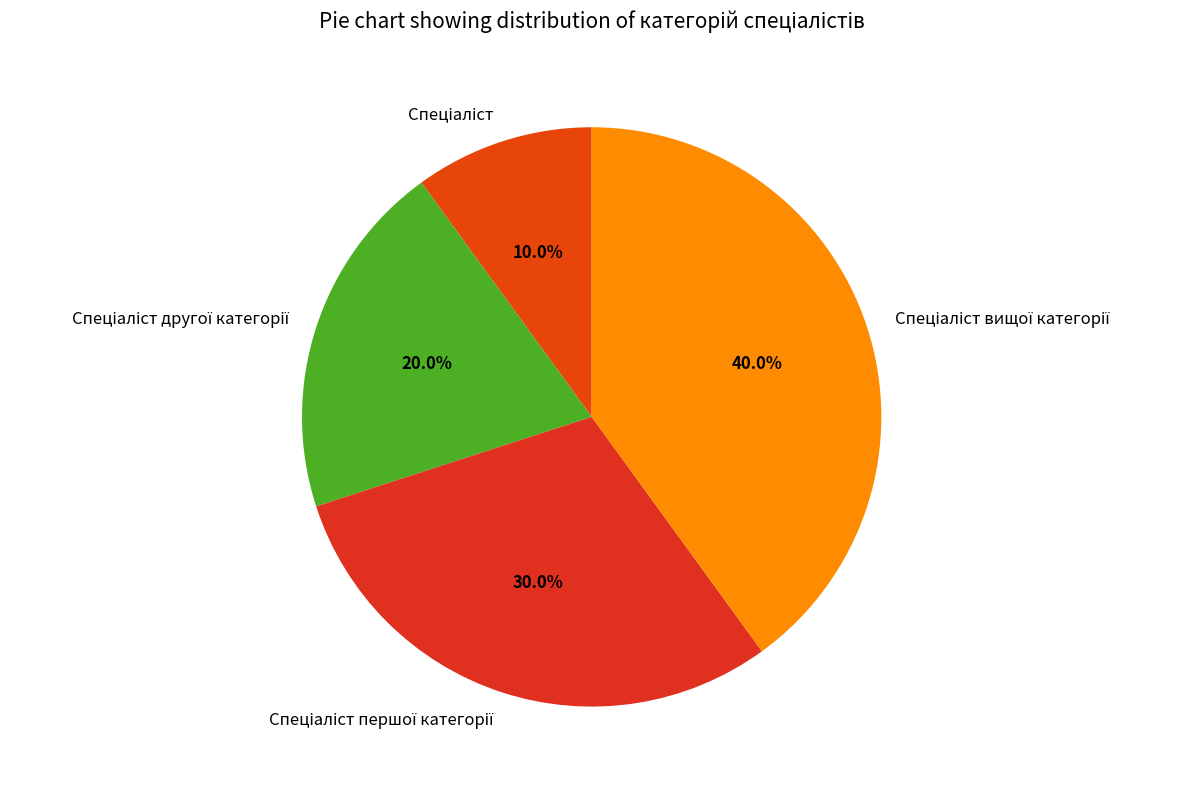

Does any single category account for the majority?

No